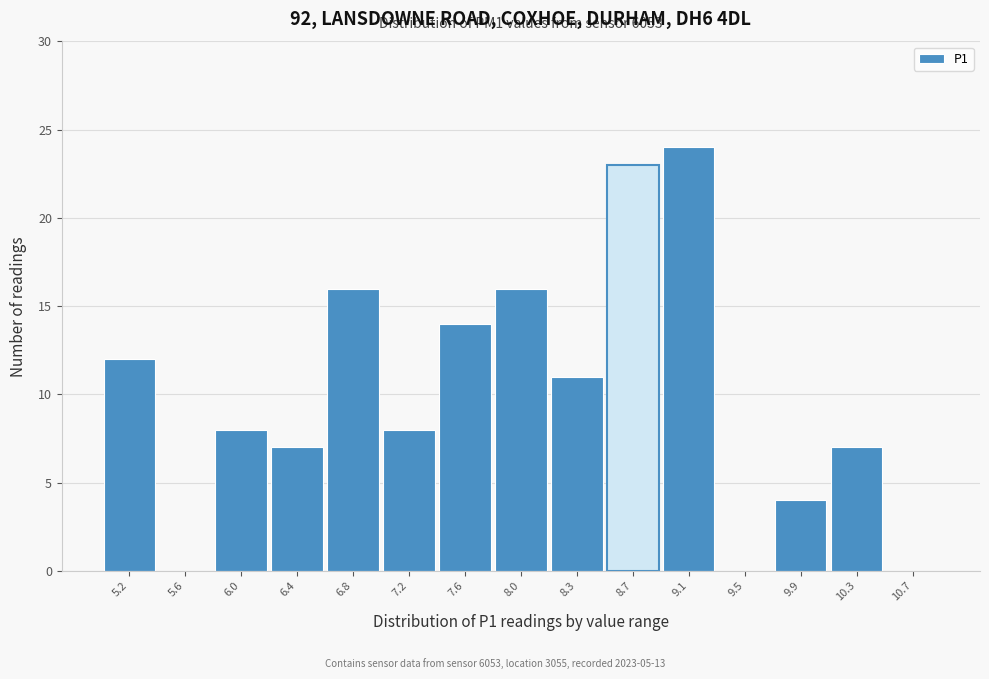

Reading right to left, list all the values displayed in this chart.

10.7=0	10.3=7	9.9=4	9.5=0	9.1=24	8.7=23	8.3=11	8.0=16	7.6=14	7.2=8	6.8=16	6.4=7	6.0=8	5.6=0	5.2=12